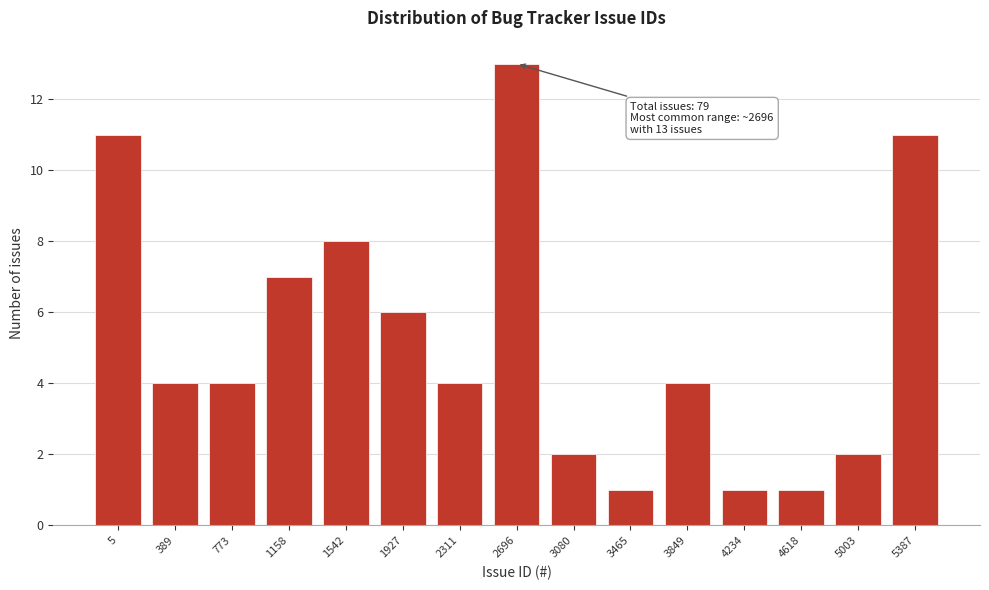

Reading left to right, extract all data points from this chart.

5=11	389=4	773=4	1158=7	1542=8	1927=6	2311=4	2696=13	3080=2	3465=1	3849=4	4234=1	4618=1	5003=2	5387=11